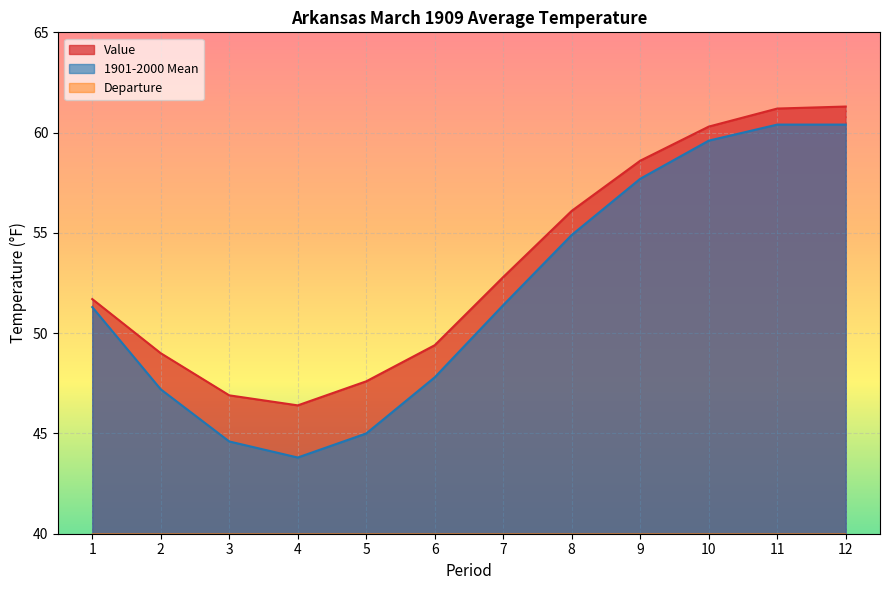

What is the value of the 1901-2000 Mean point at the 5th from the left?

45.0